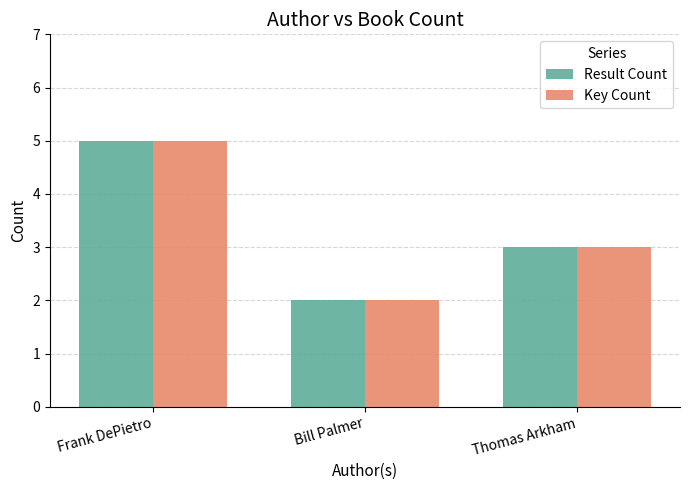

Reading left to right, extract all data points from this chart.

Result Count: Frank DePietro=5	Bill Palmer=2	Thomas Arkham=3
Key Count: Frank DePietro=5	Bill Palmer=2	Thomas Arkham=3